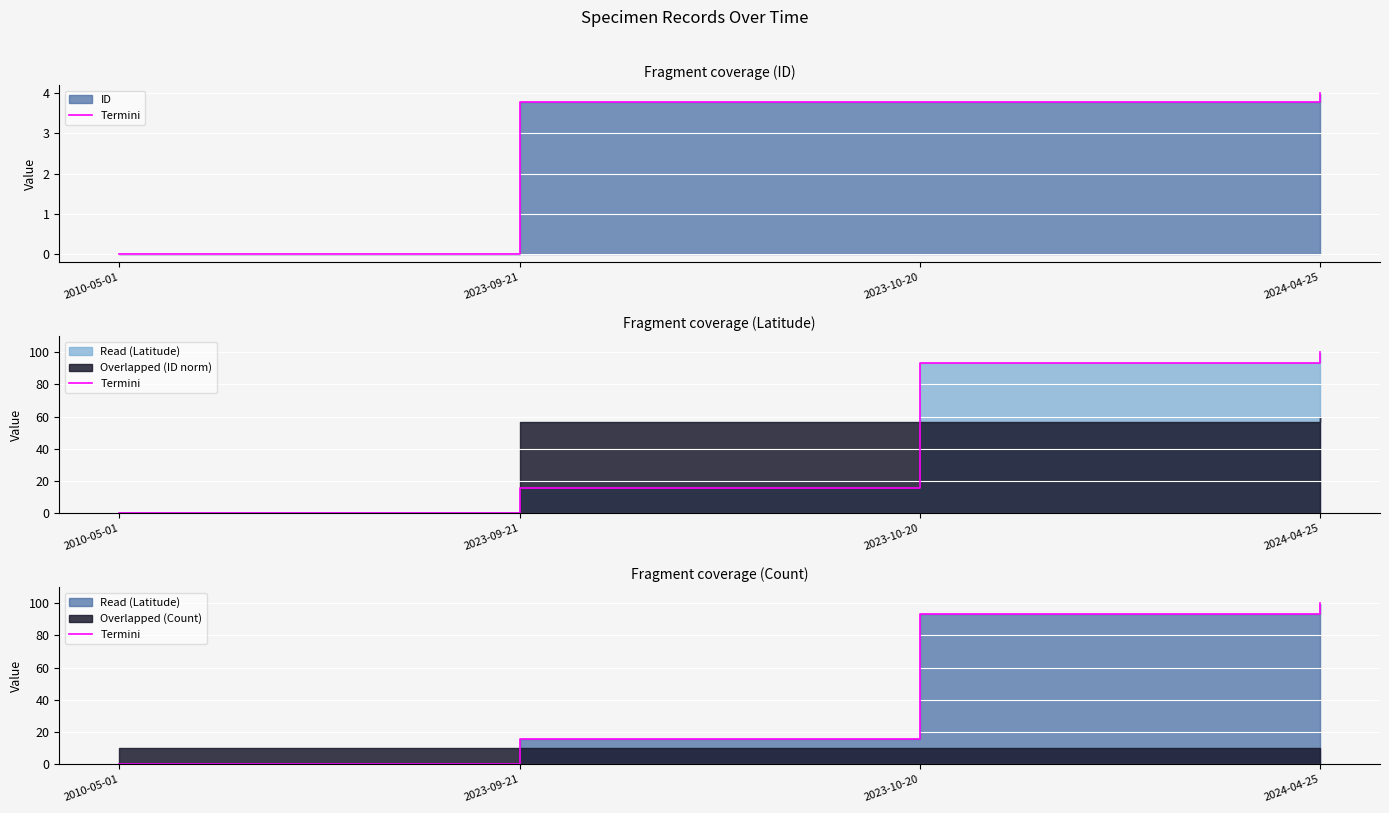

Which label corresponds to the smallest value in the chart?

2010-05-01